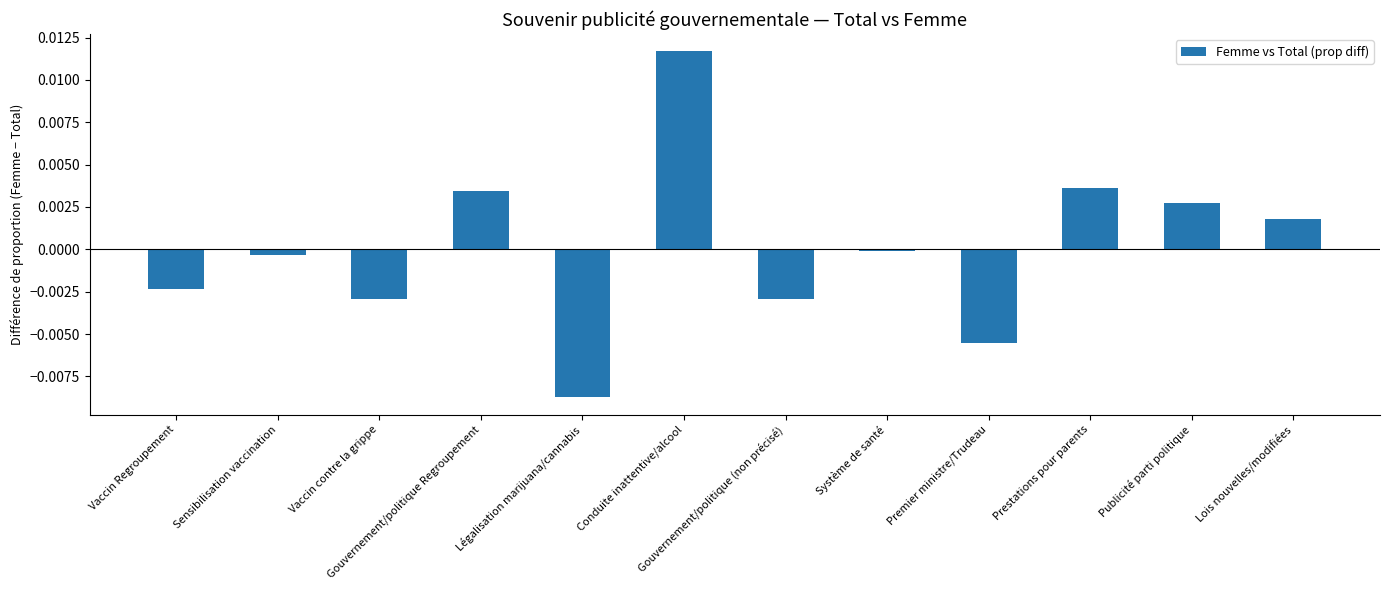

What is the label of the 12th bar from the right?

Vaccin Regroupement